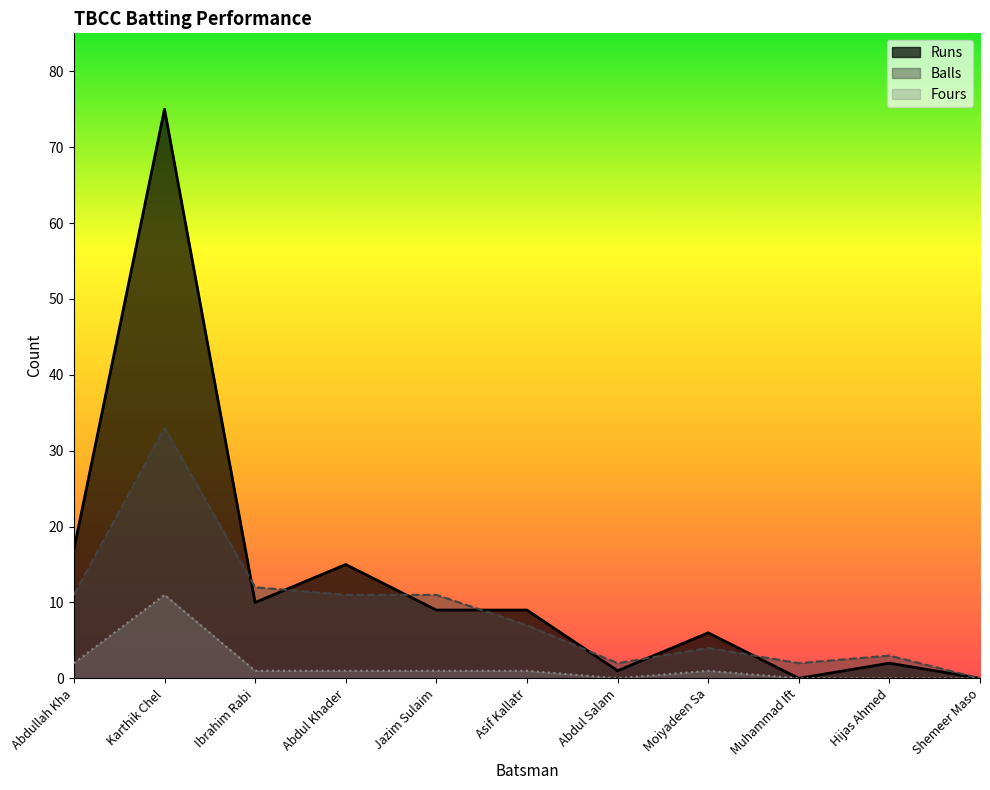

Reading left to right, extract all data points from this chart.

Runs: 17	75	10	15	9	9	1	6	0	2	0
Balls: 11	33	12	11	11	7	2	4	2	3	0
Fours: 2	11	1	1	1	1	0	1	0	0	0